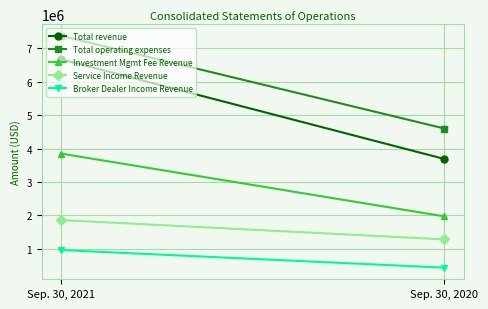

How many lines are shown in the chart?

5